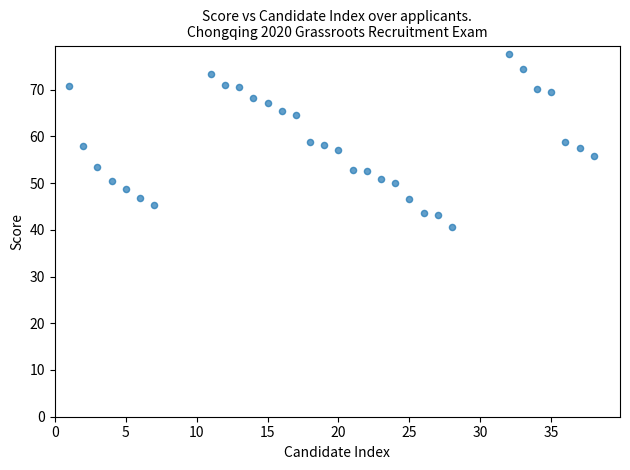

What is the range of Y values (max minus min)?

36.9